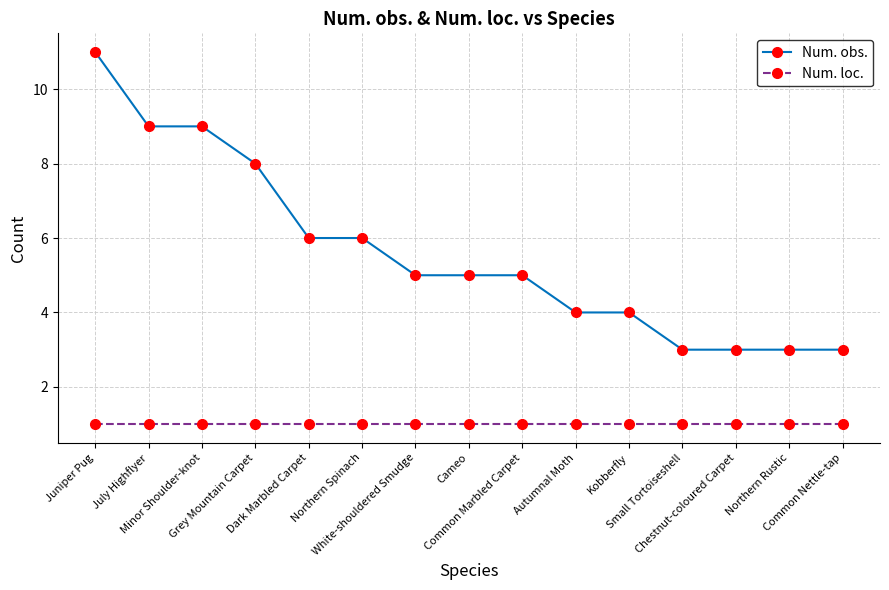

Does the chart display data point markers on the line(s)?

Yes